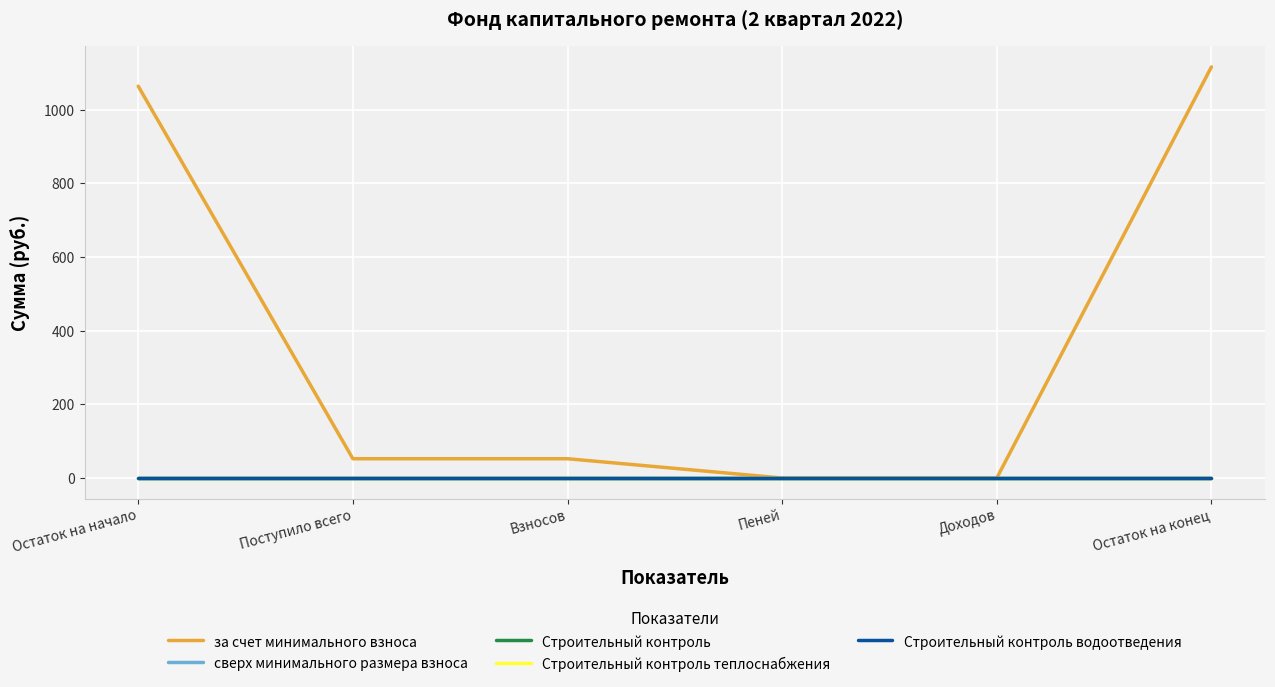

The value of Строительный контроль at Остаток на начало is 0.0. True or false?

True